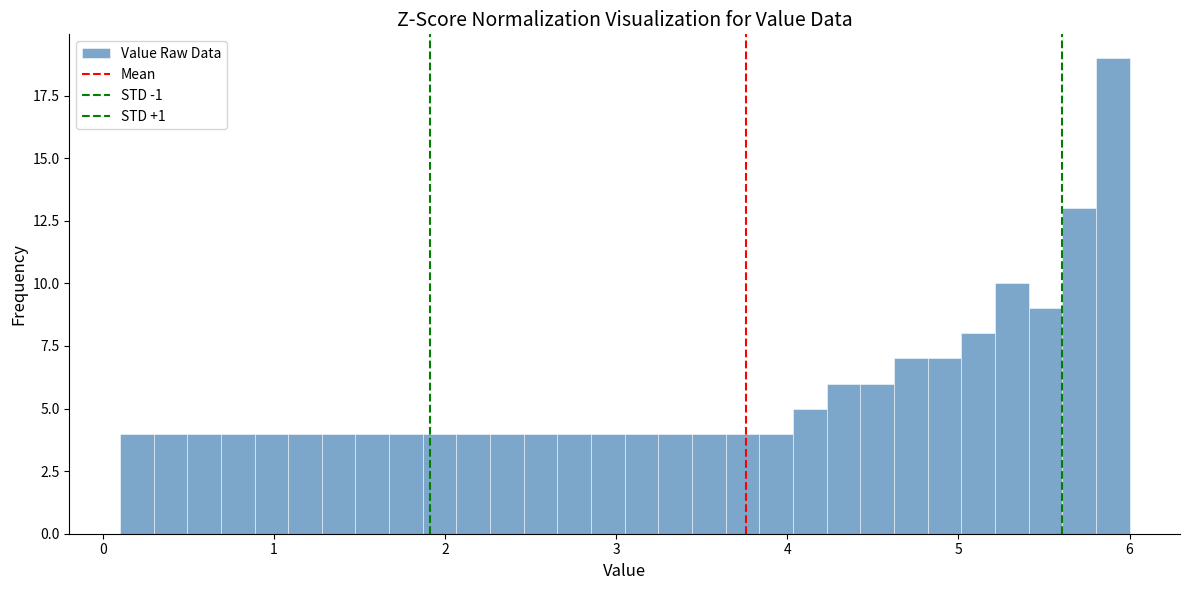

Around what value on the x-axis is the tallest bar? Give the approximate position of its centre, as read against the axis.

5.9